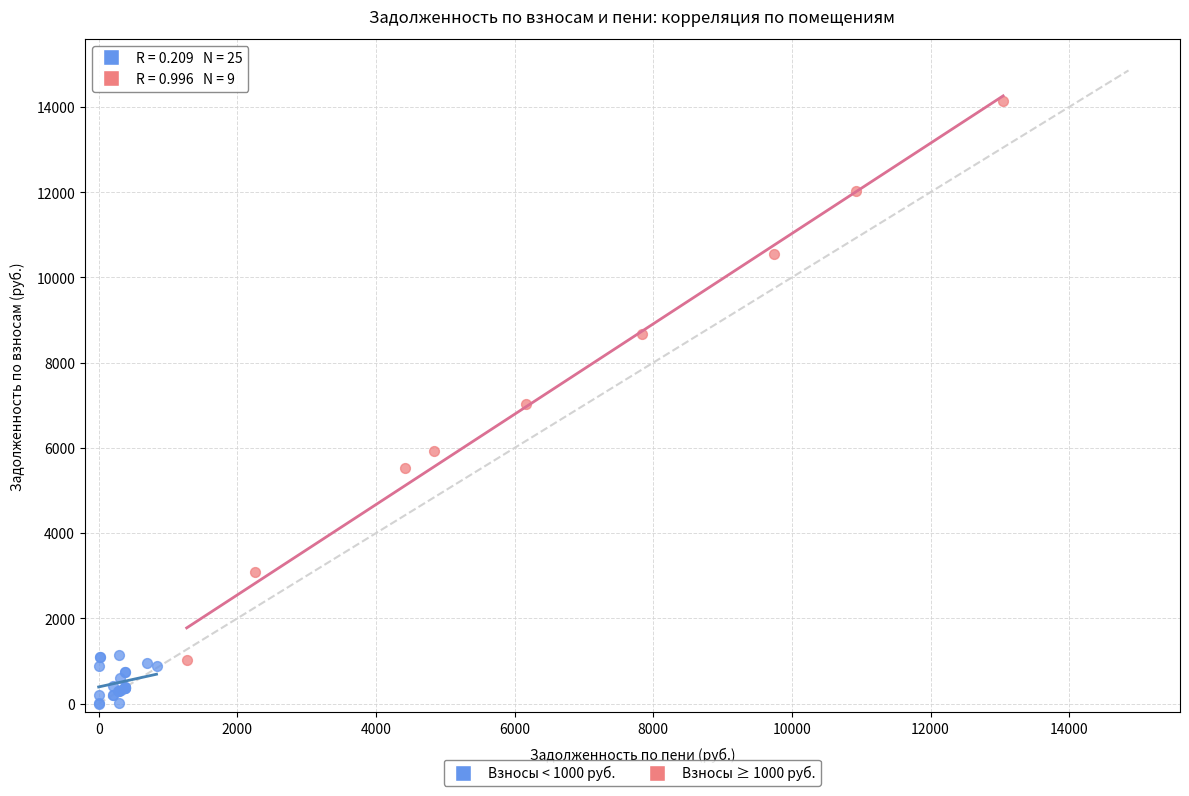

Which series reaches the minimum Y coordinate?

Взносы < 1000 руб.